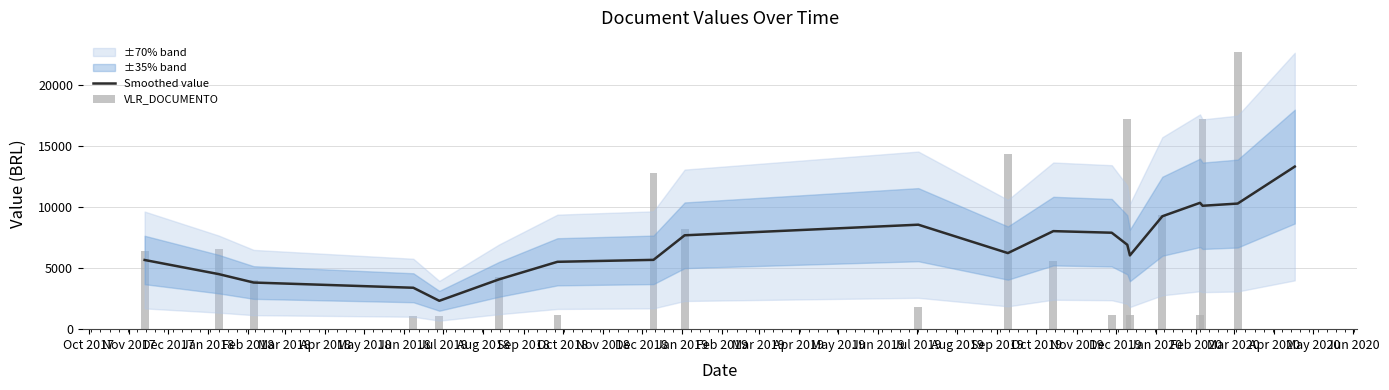

Between Apr 2018 and May 2019, which series saw the biggest shift?

Smoothed value